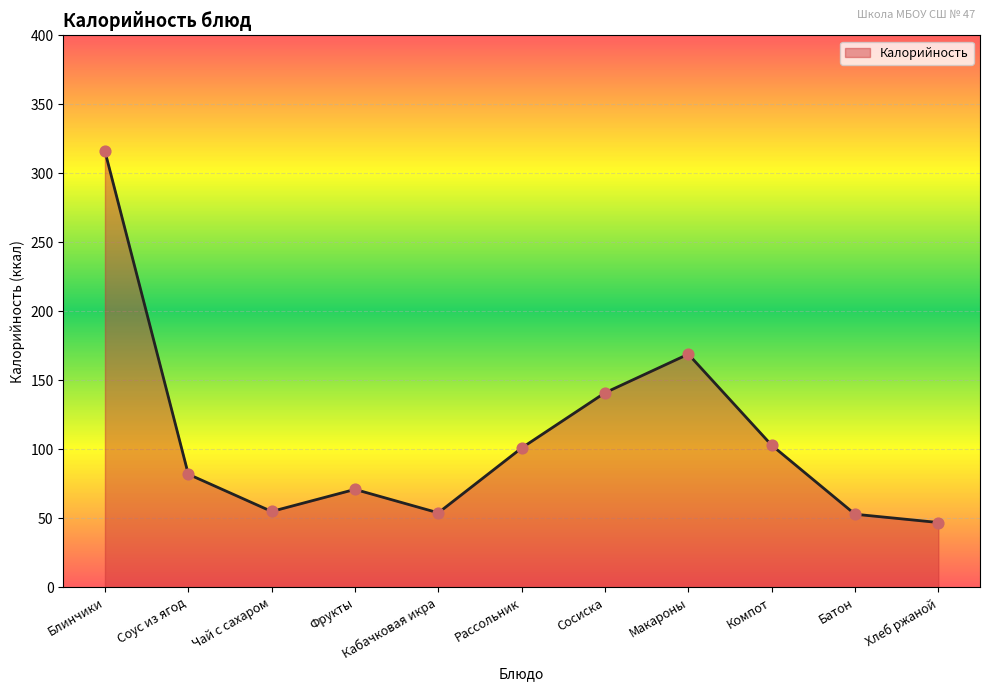

Which has a higher value, Фрукты or Блинчики?

Блинчики